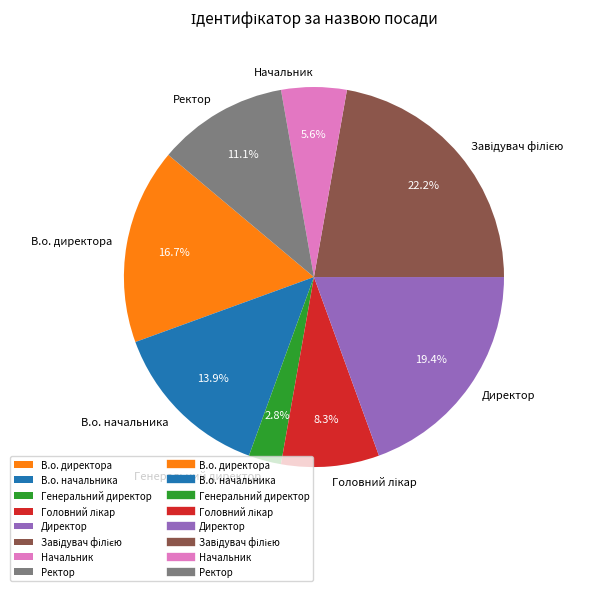

Does Ректор represent more than half of the total?

No